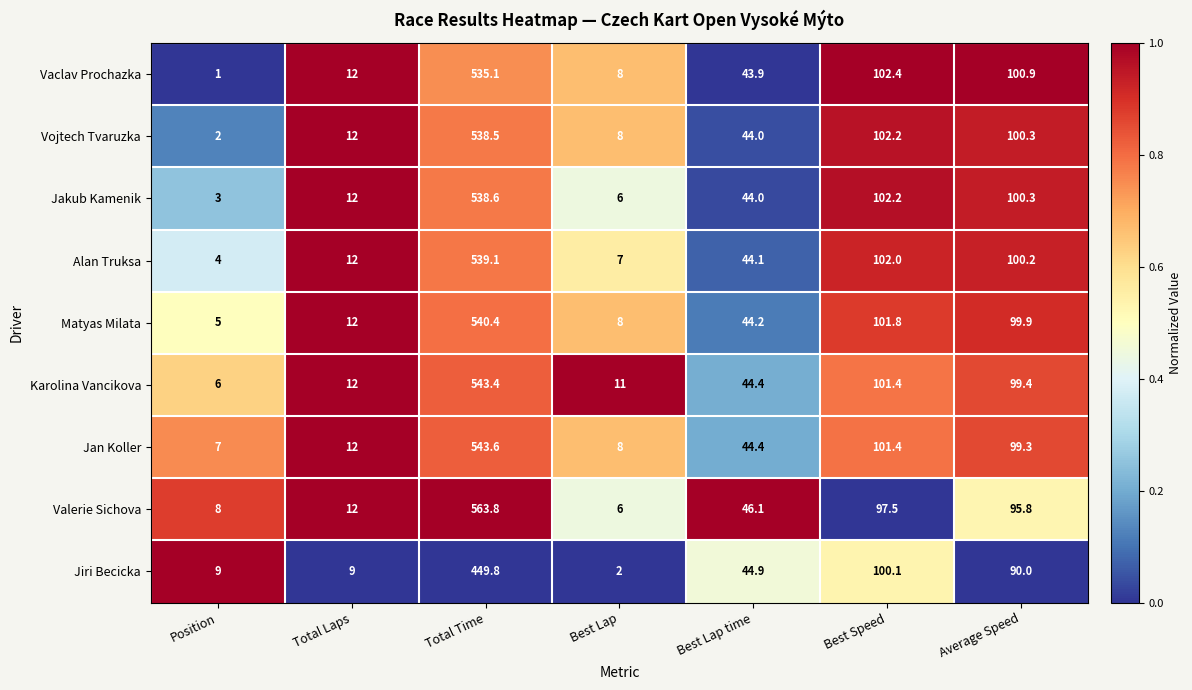

At which label is Vaclav Prochazka closest to 268?

Best Speed